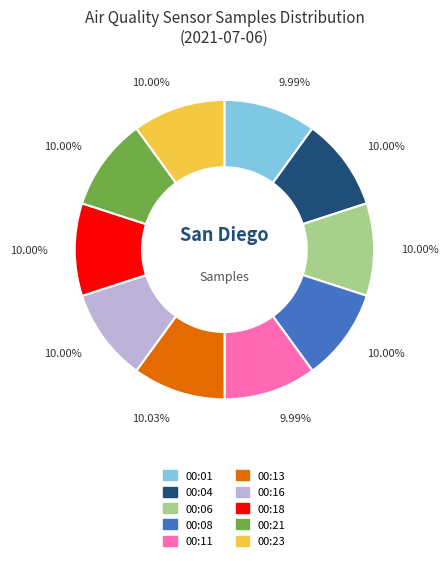

Is there any slice that represents more than half of the pie?

No